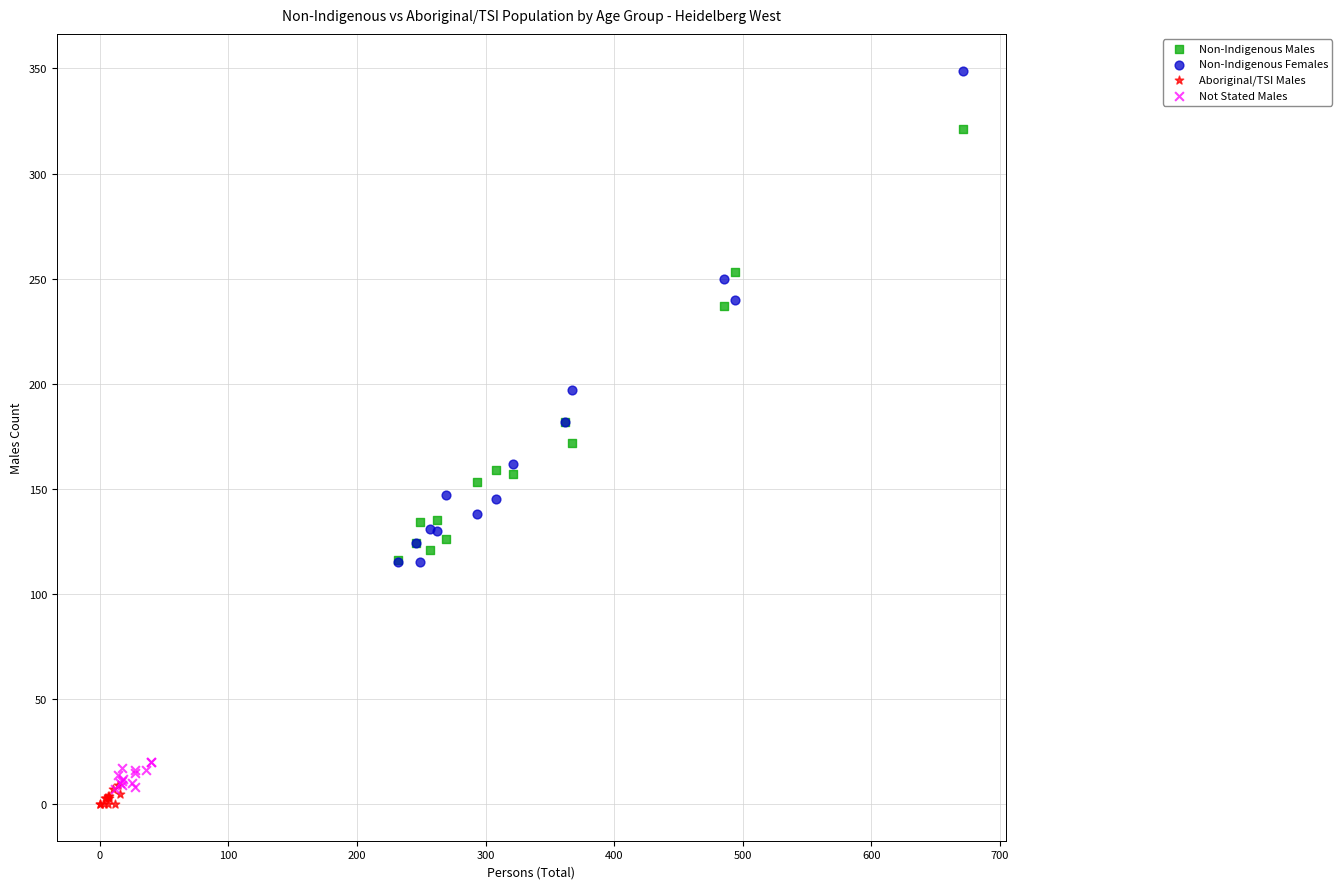

Which series has the widest spread of Y values?

Non-Indigenous Females